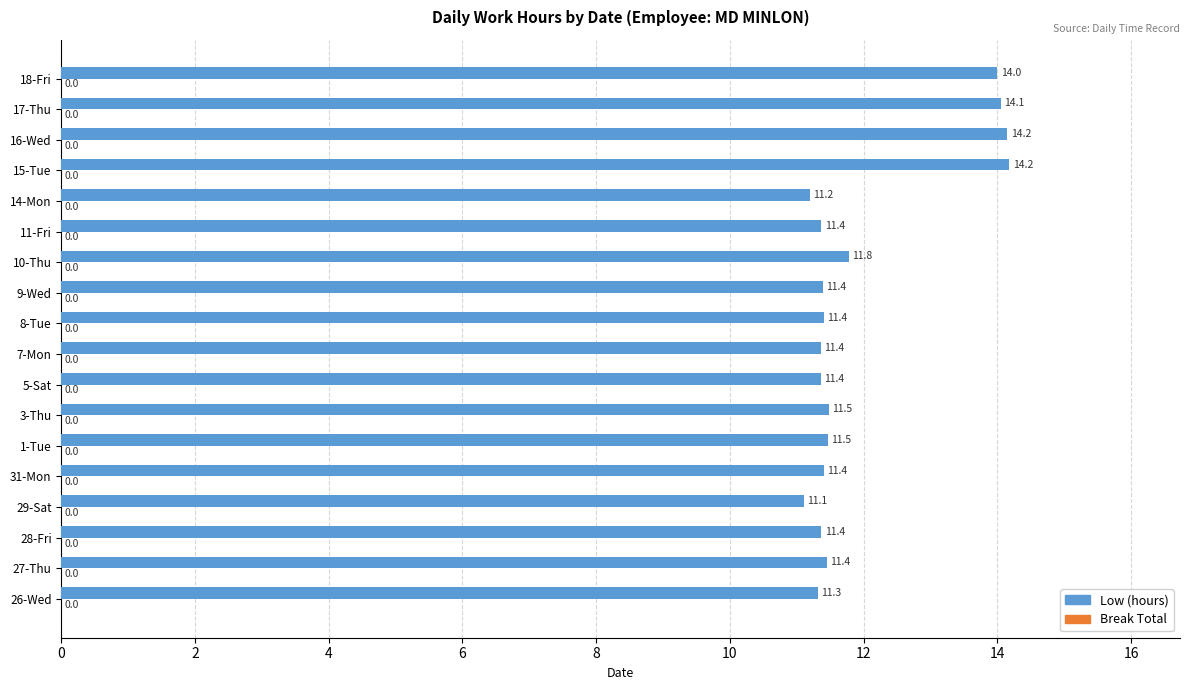

What value does the data have at 18-Fri?

14.0